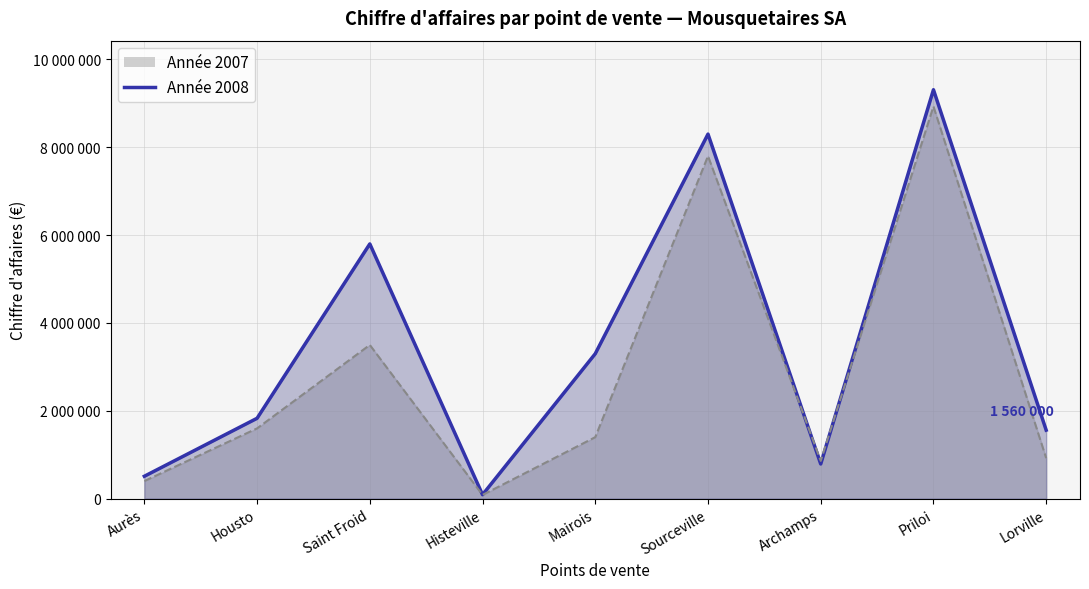

Reading right to left, extract all data points from this chart.

1560000	9310000	790000	8300000	3300000	90000	5800000	1830000	510000